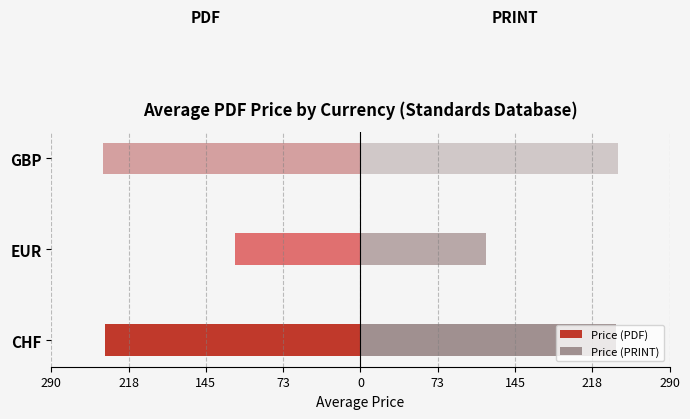

Which series changed the most between CHF and GBP?

Price (PDF)